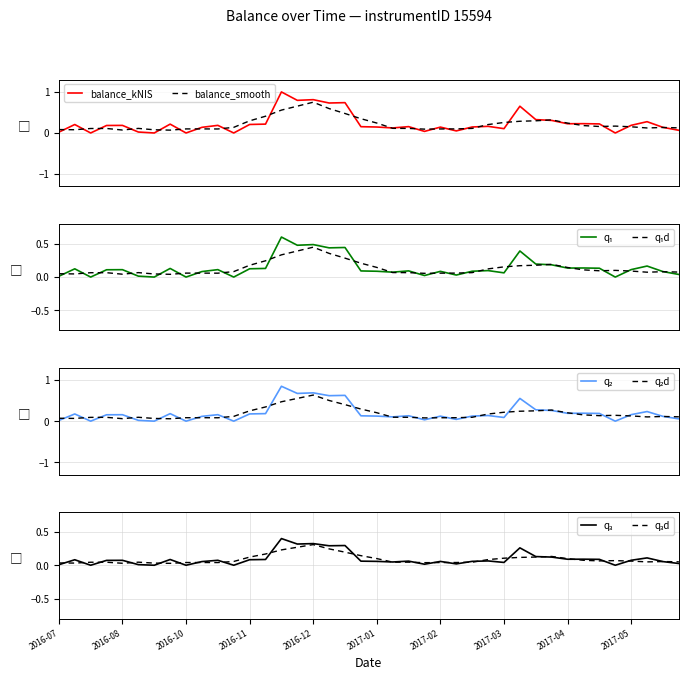

Which series has the largest range (max minus min)?

balance_kNIS